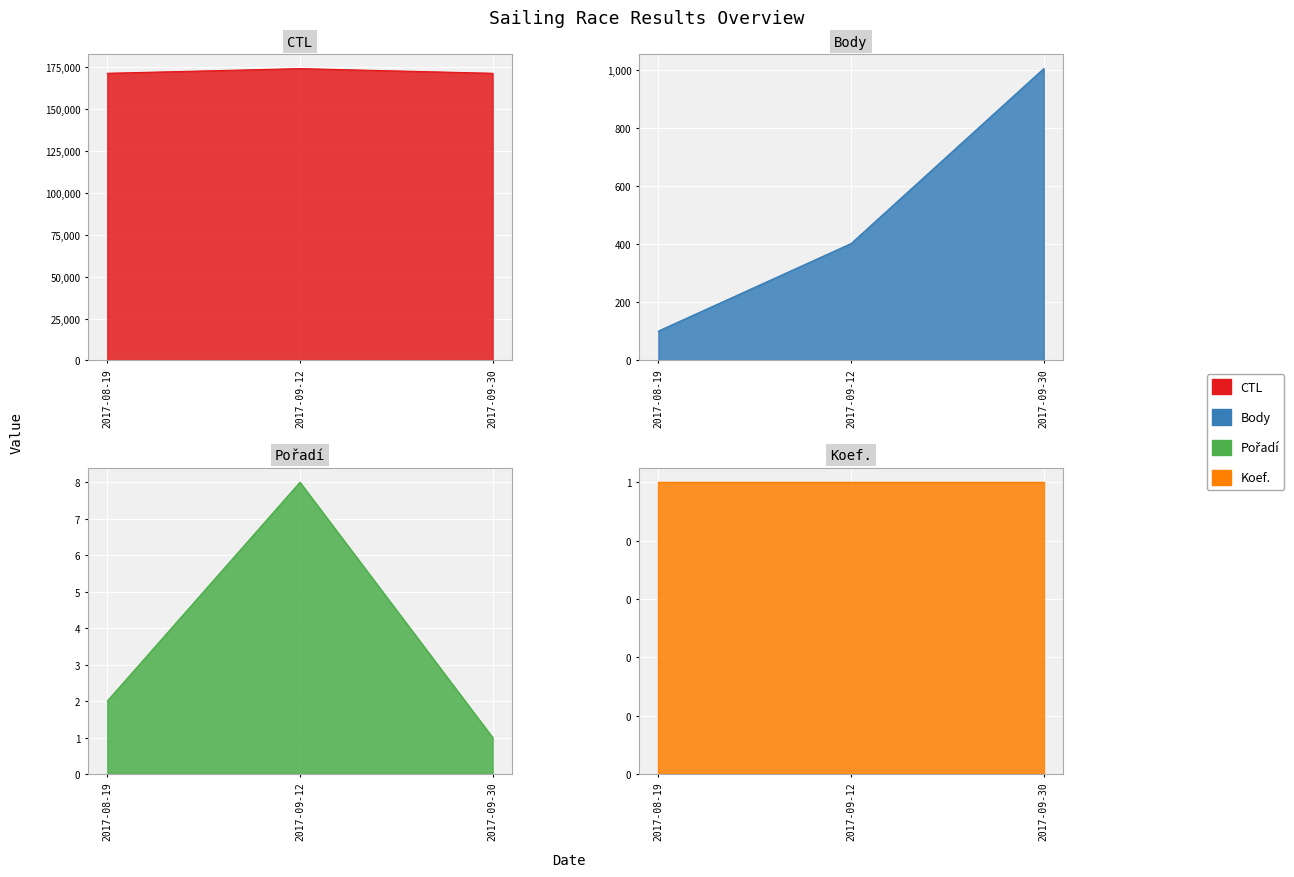

Rank the categories by CTL value from highest to lowest.

2017-09-12, 2017-09-30, 2017-08-19